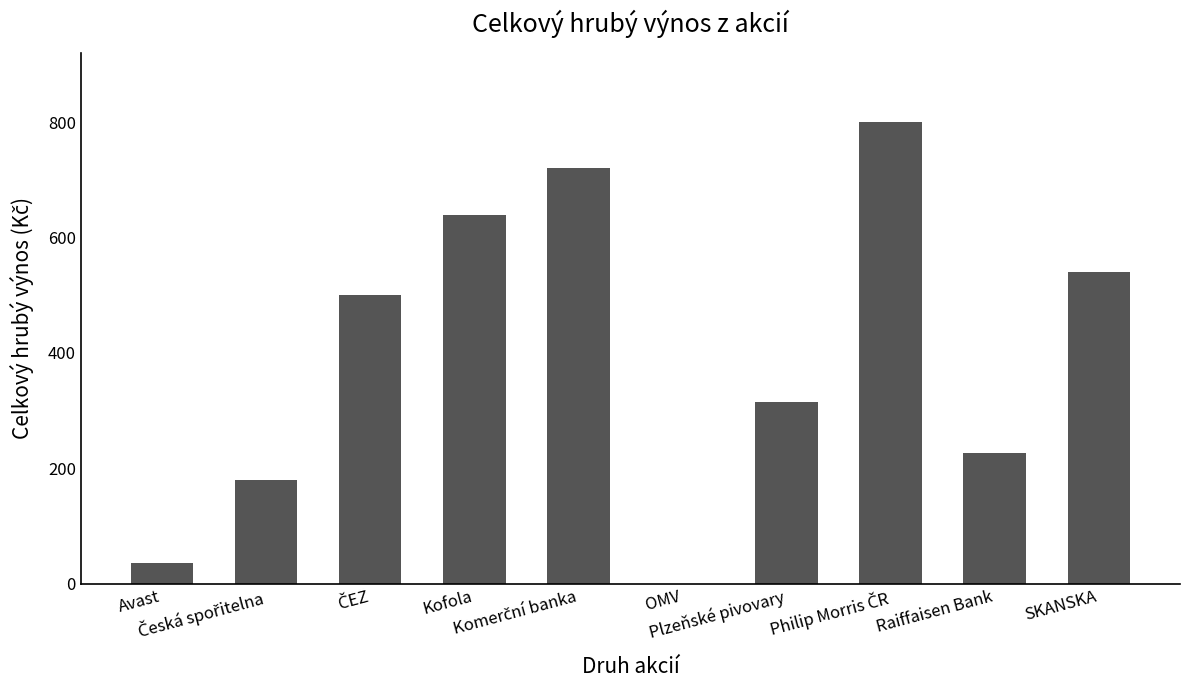

Does the chart contain stacked bars?

No